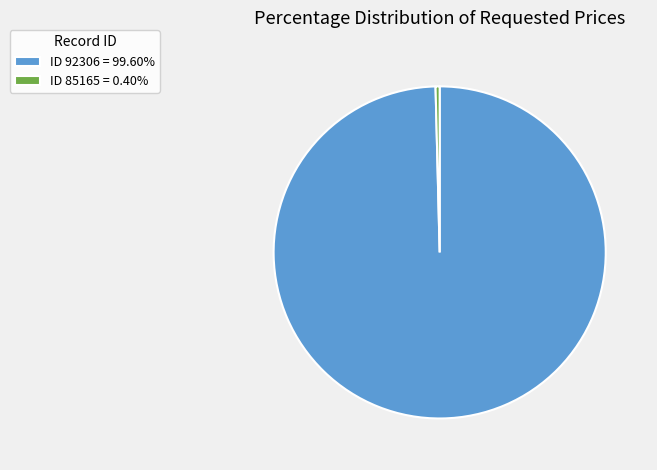

Is there any slice that represents more than half of the pie?

Yes